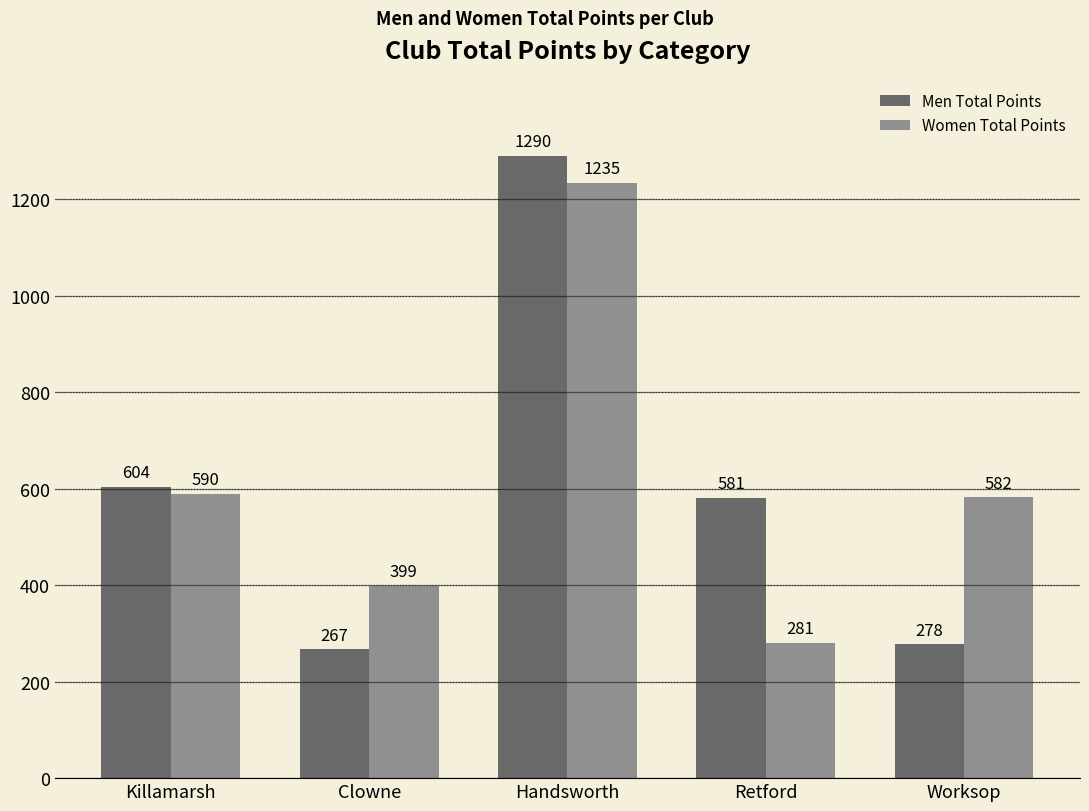

What are all the series names shown in the legend?

Men Total Points, Women Total Points